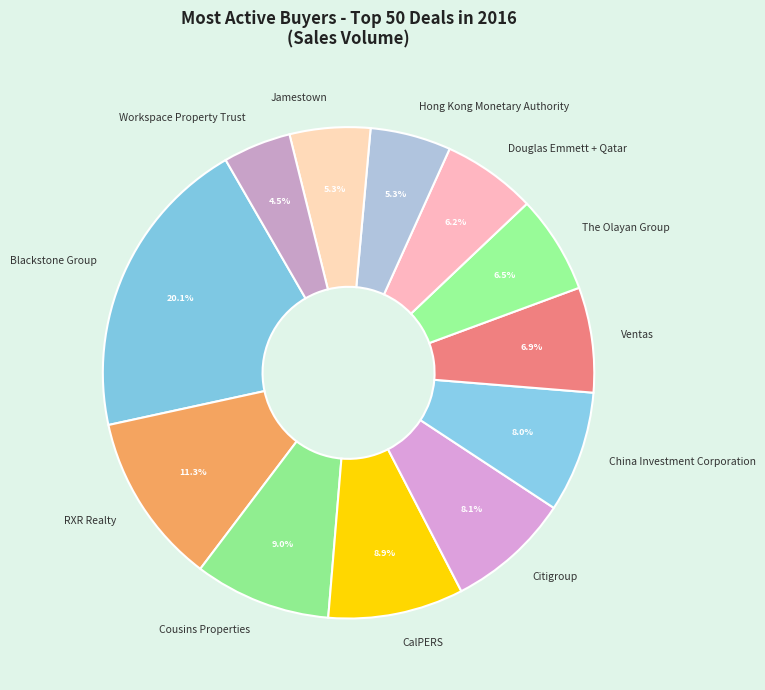

How many segments does this pie chart have?

12